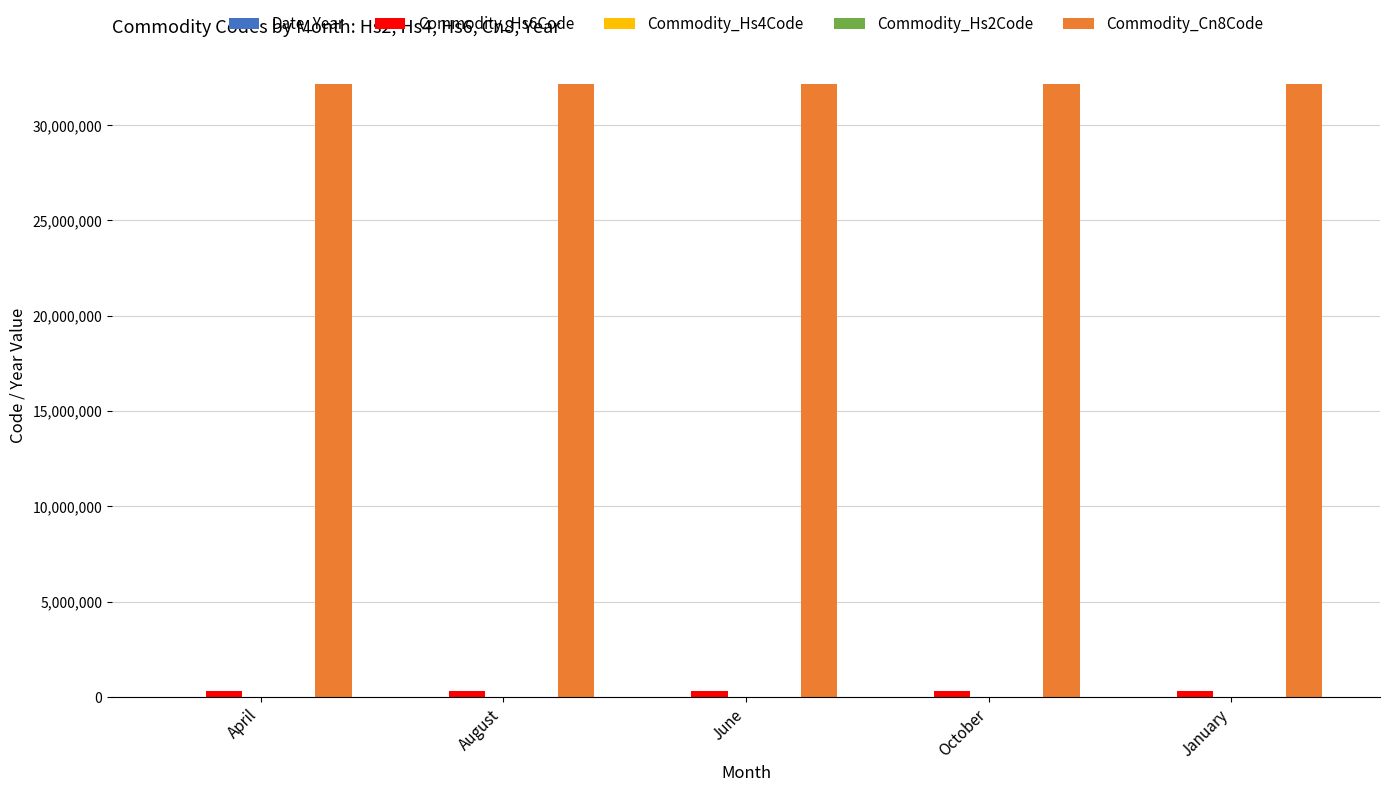

Which series has the largest total across all categories?

Commodity_Cn8Code